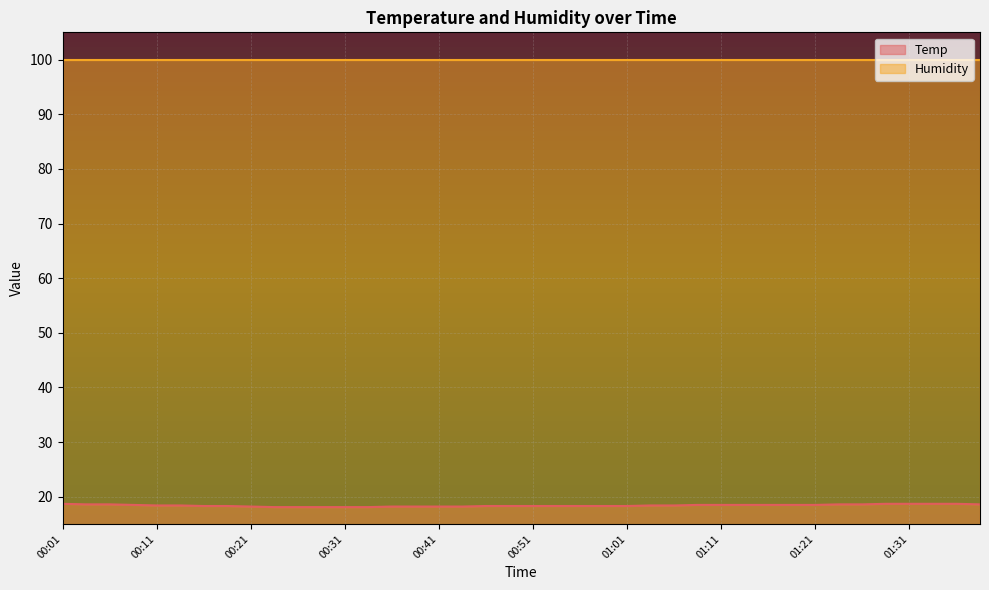

What is the lowest value of the Temp series?

18.1